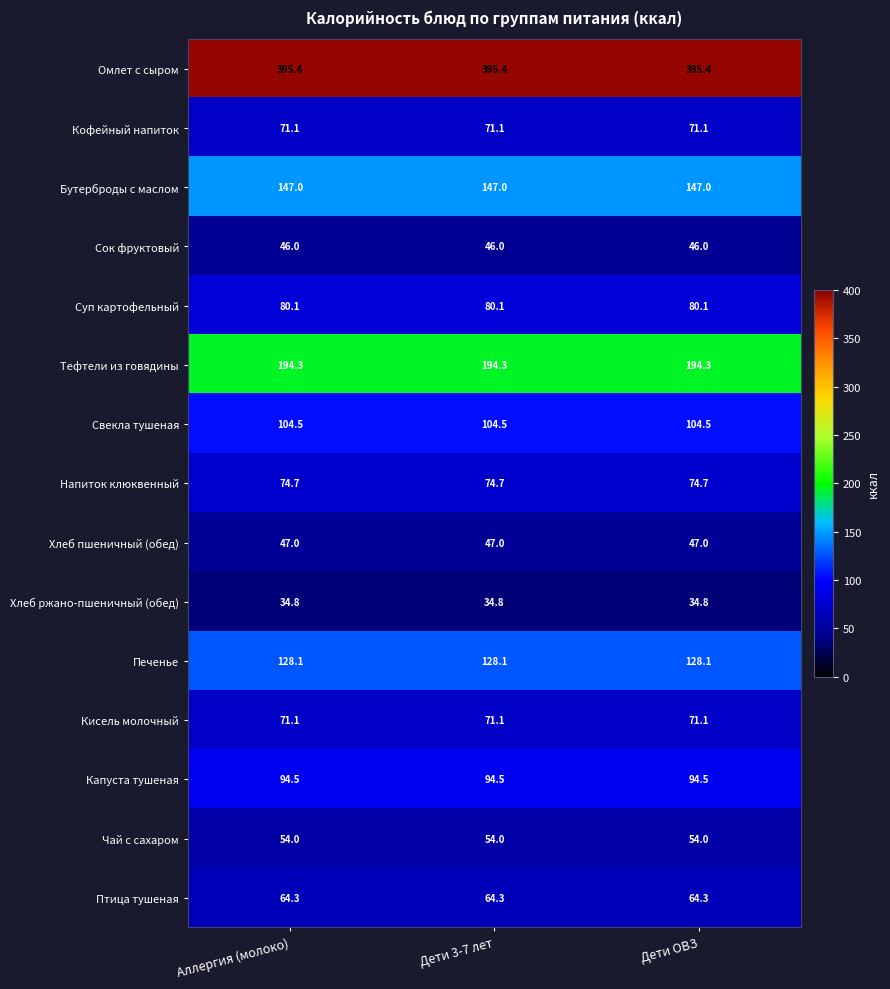

What is the difference between the highest and lowest values at Дети ОВЗ?

360.6